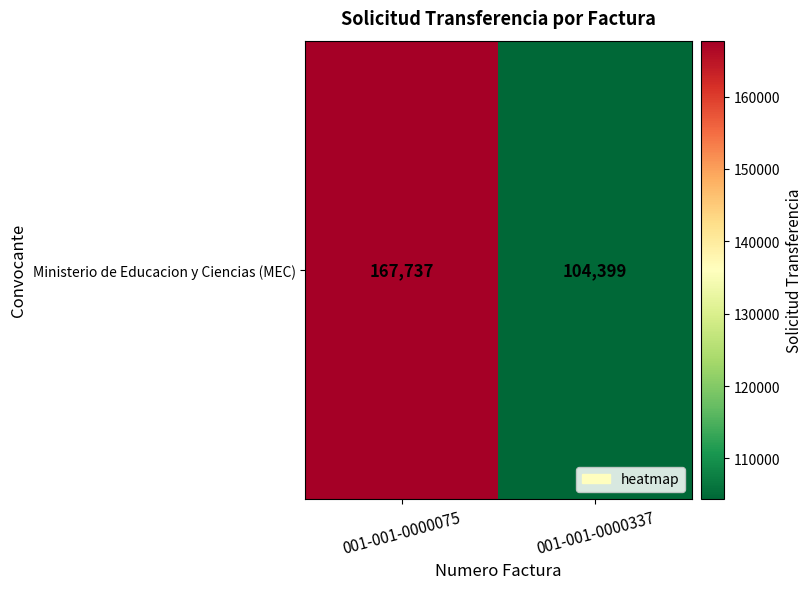

List the labels in order of value, largest first.

001-001-0000075, 001-001-0000337